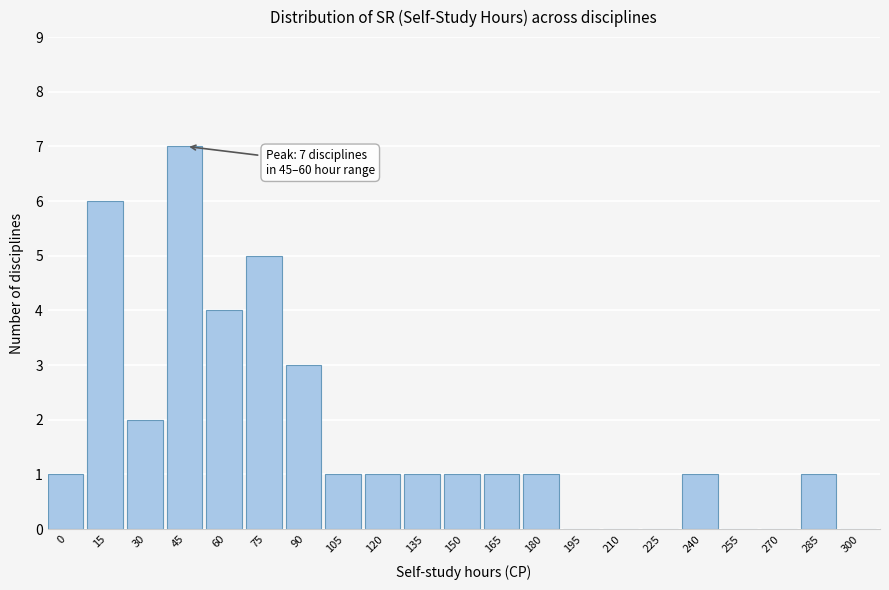

Reading left to right, what are all the values shown in this chart?

0=1	15=6	30=2	45=7	60=4	75=5	90=3	105=1	120=1	135=1	150=1	165=1	180=1	195=0	210=0	225=0	240=1	255=0	270=0	285=1	300=0